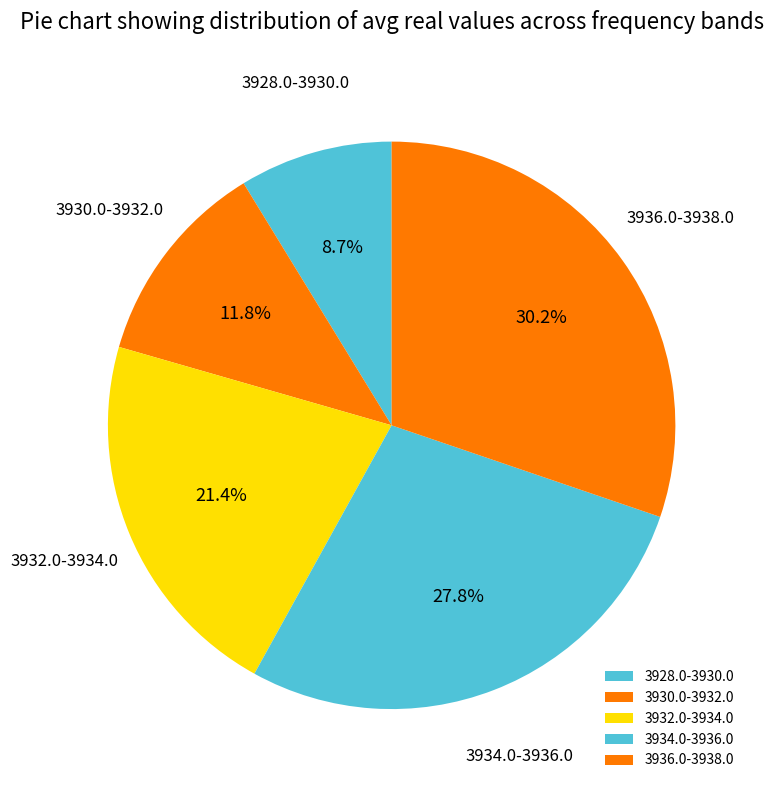

Does 3936.0-3938.0 represent more than half of the total?

No